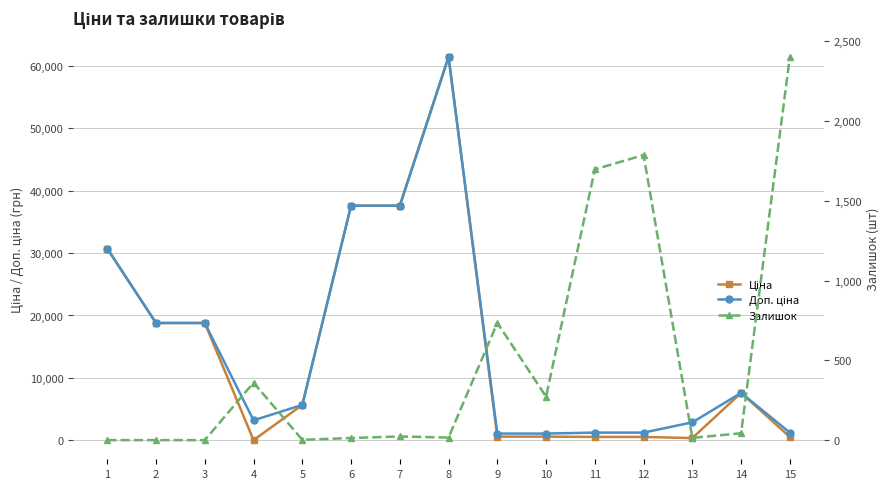

Between 3 and 6, which is larger?

6